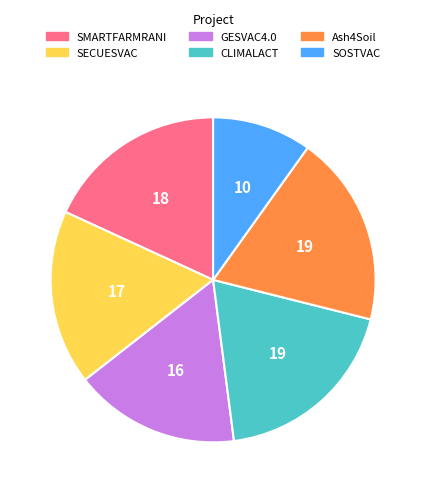

Count the number of slices in the pie.

6